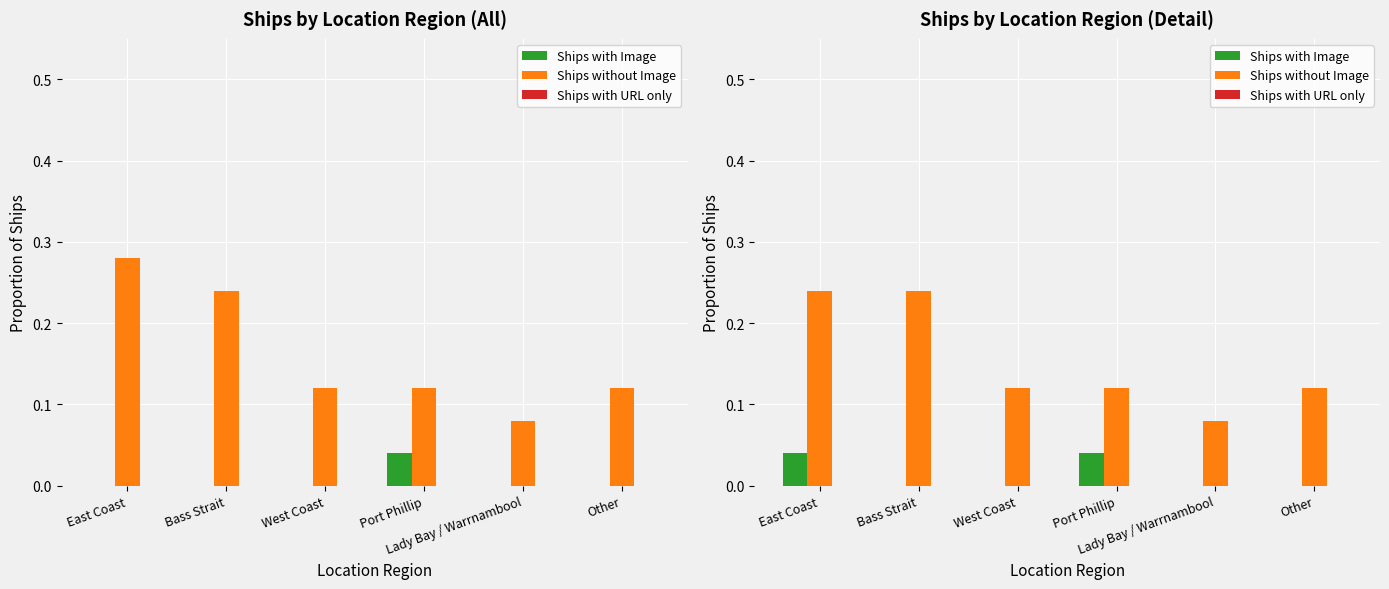

What position from the right is East Coast?

6